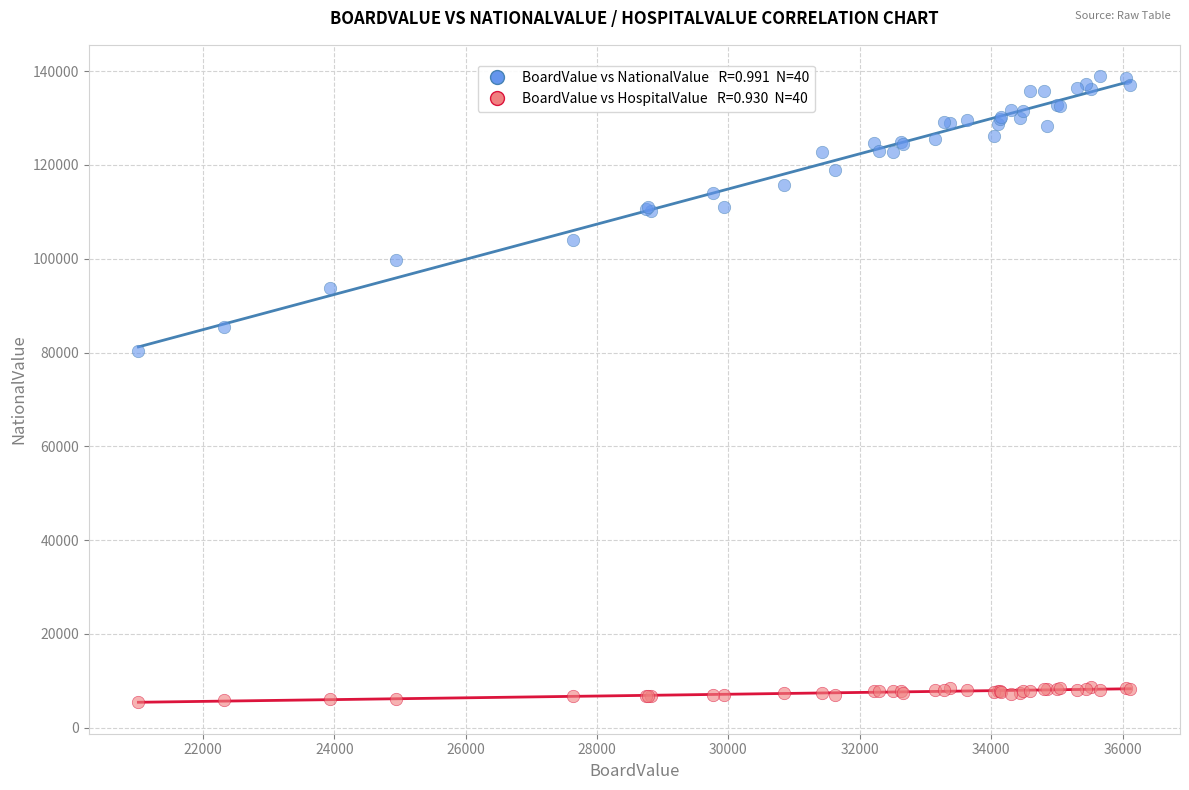

Across all series, what Y value is closest to 72158?

80423